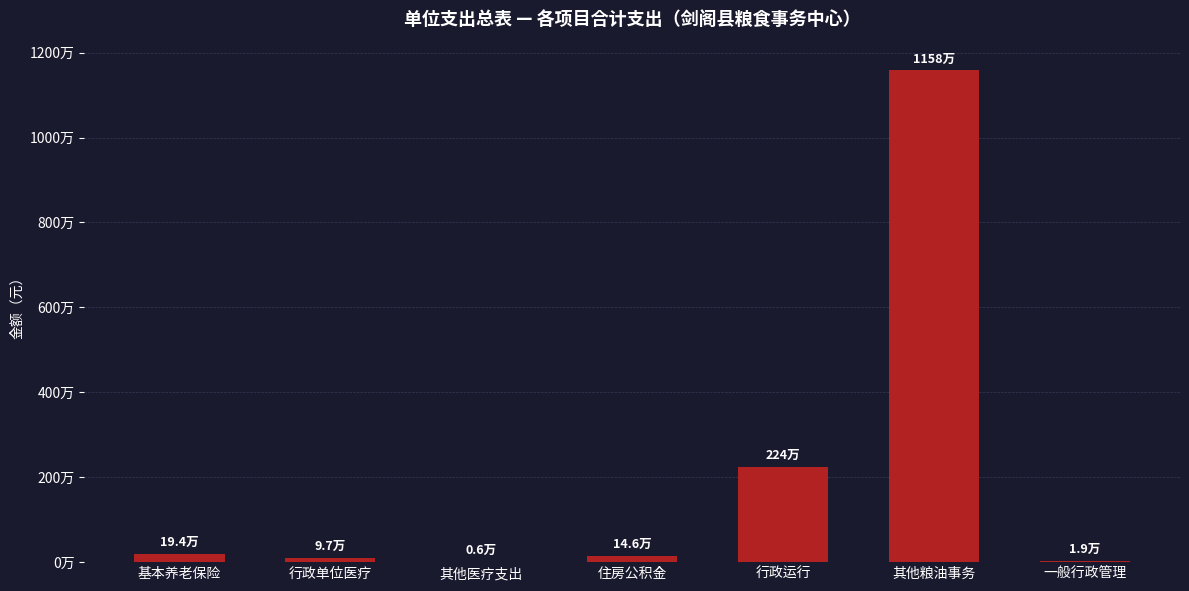

The value at 其他粮油事务 is 11581389.0. True or false?

True